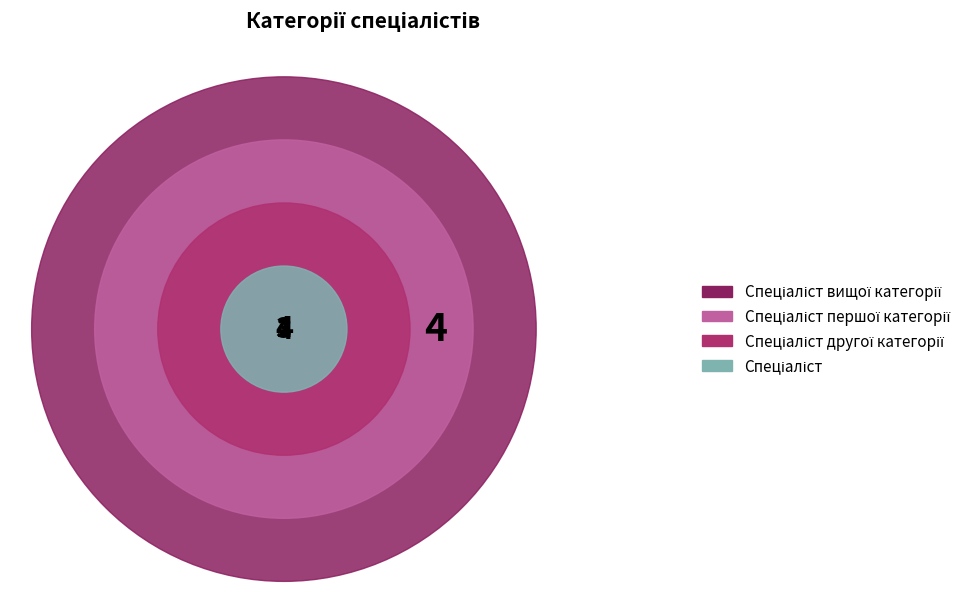

Combined, do Спеціаліст другої категорії and Спеціаліст першої категорії account for over 50%?

No